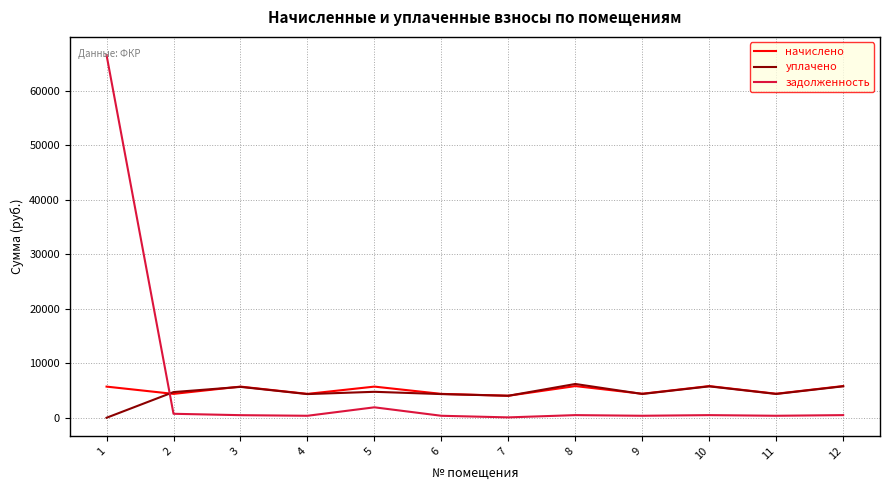

Which series has the widest spread of values?

задолженность